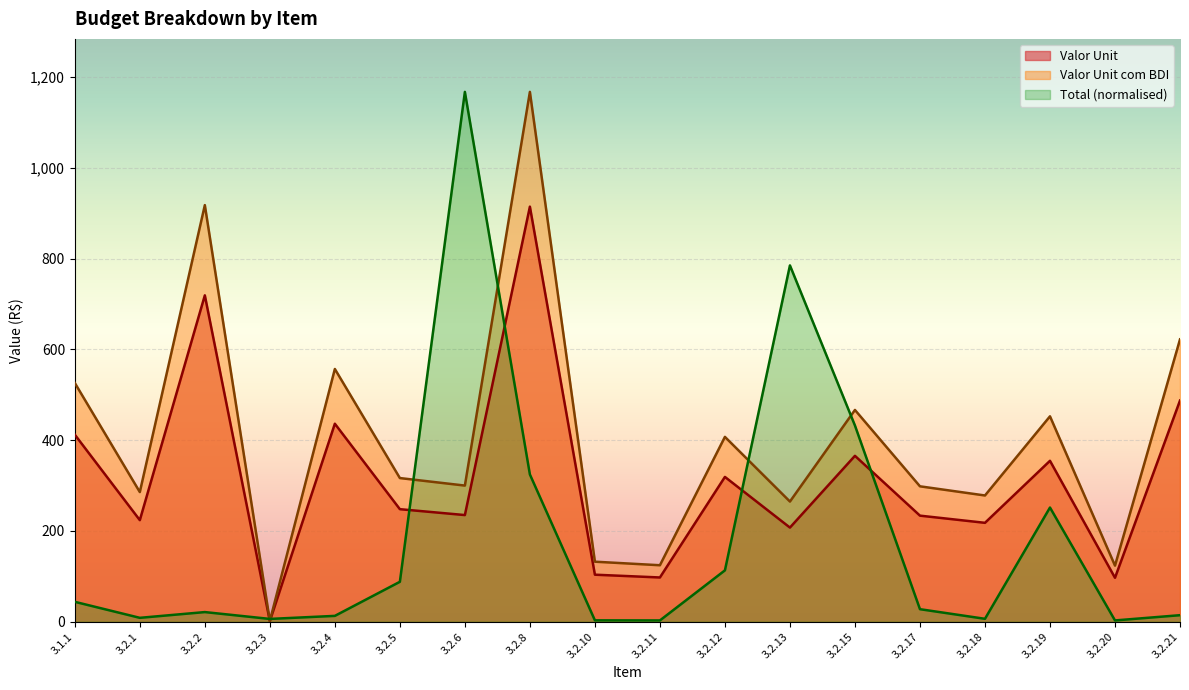

Rank the series by their maximum value, from highest to lowest.

Valor Unit com BDI, Total, Valor Unit